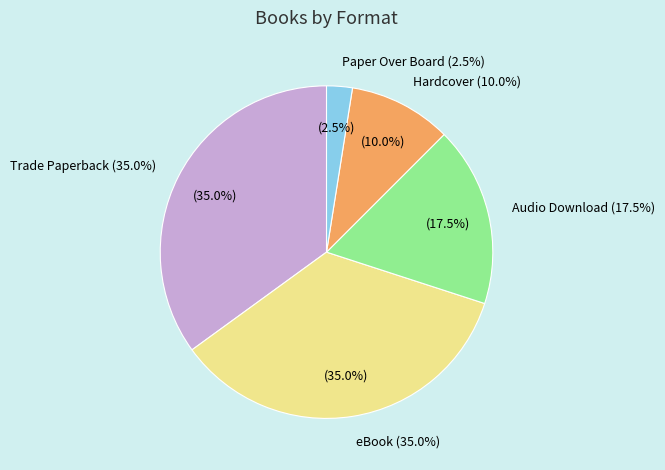

Which slice is the smallest?

Paper Over Board